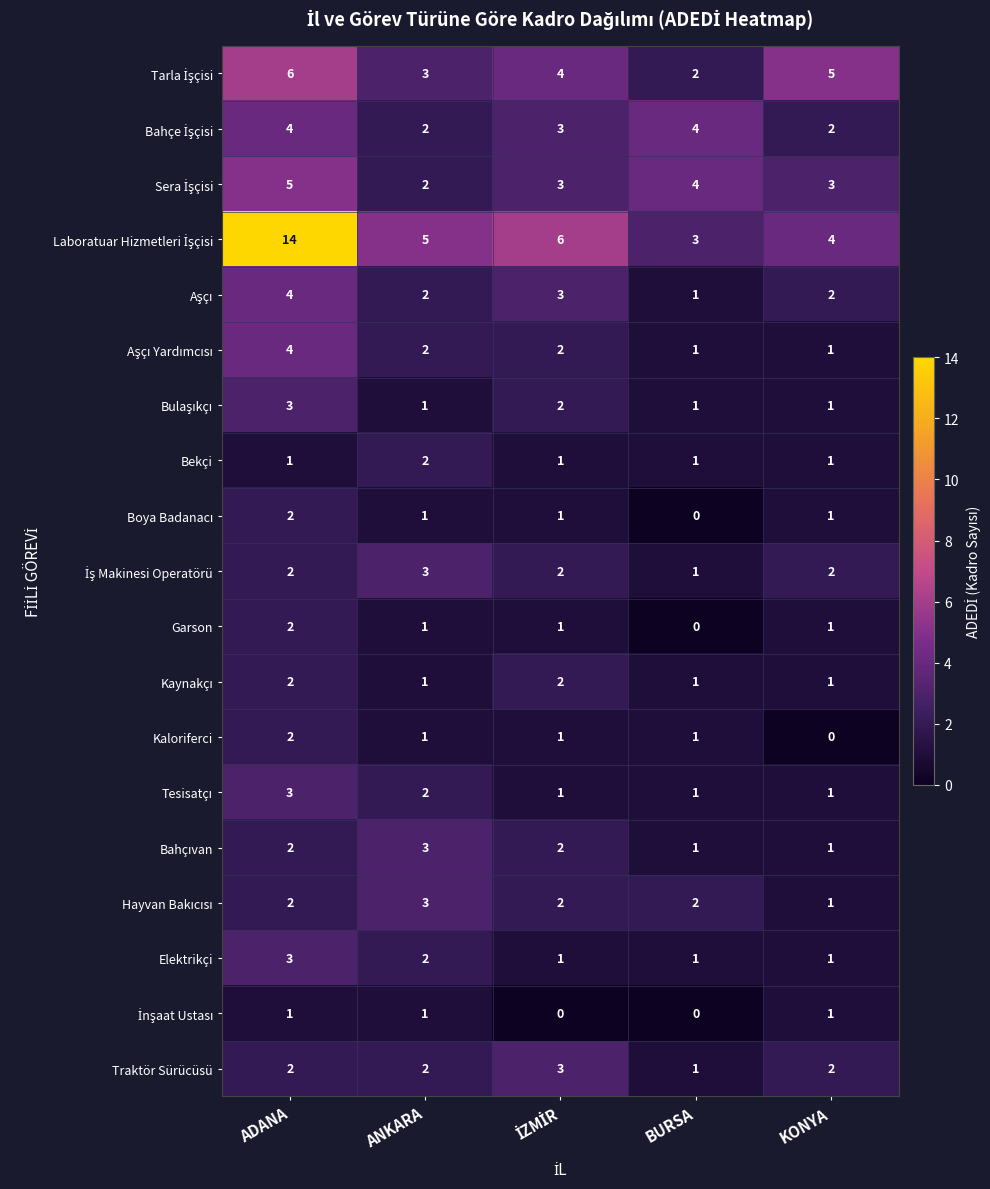

Where is Elektrikçi nearest to the value 2?

ANKARA